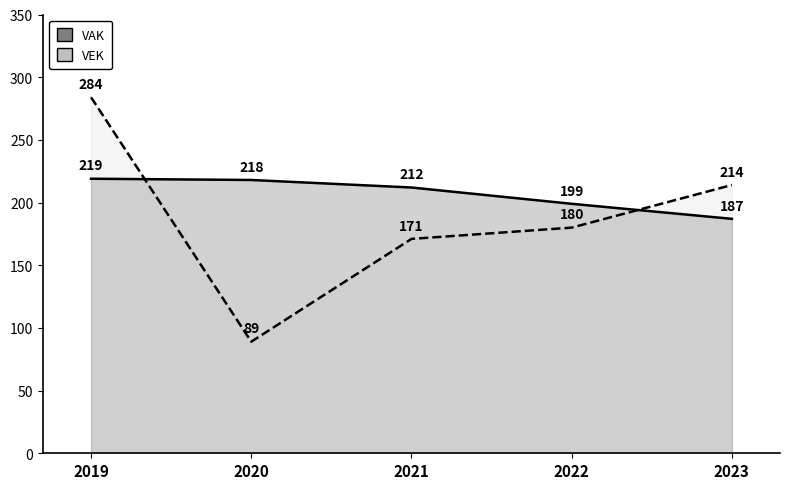

Count the number of data series in this chart.

2